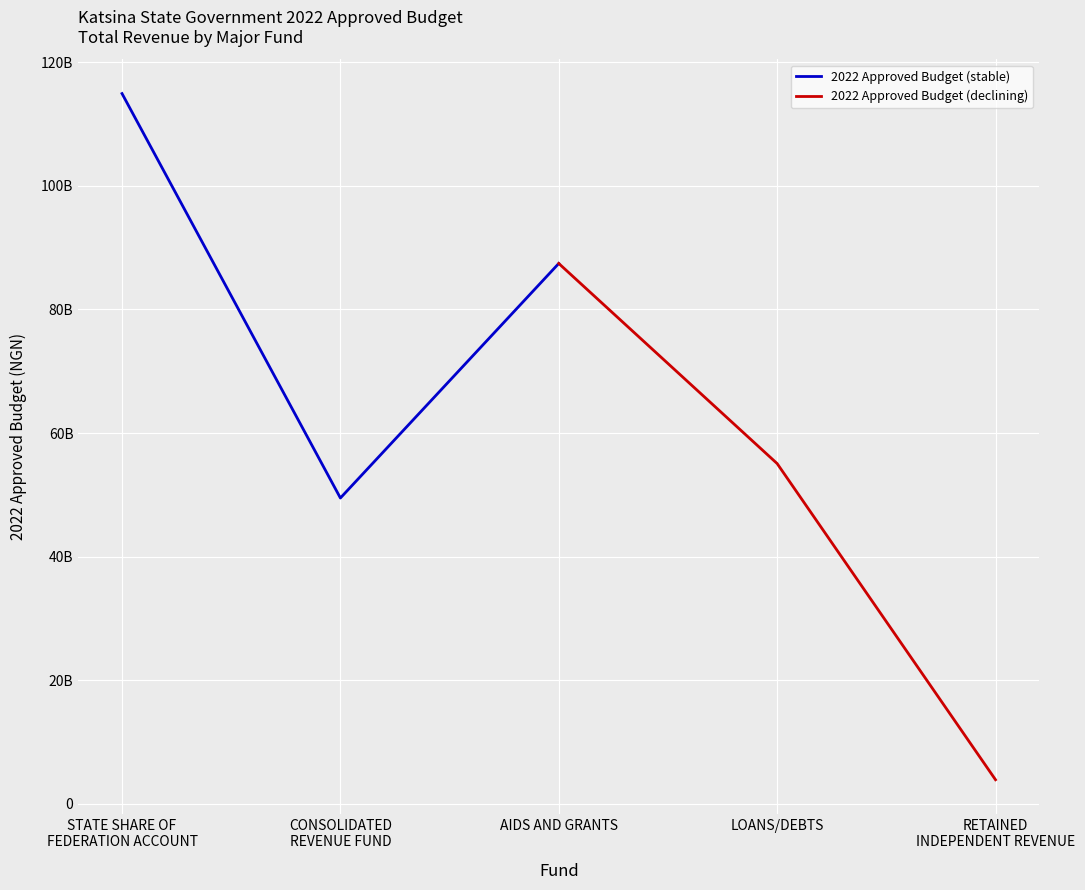

Which series has the widest spread of values?

2022 Approved Budget (declining)